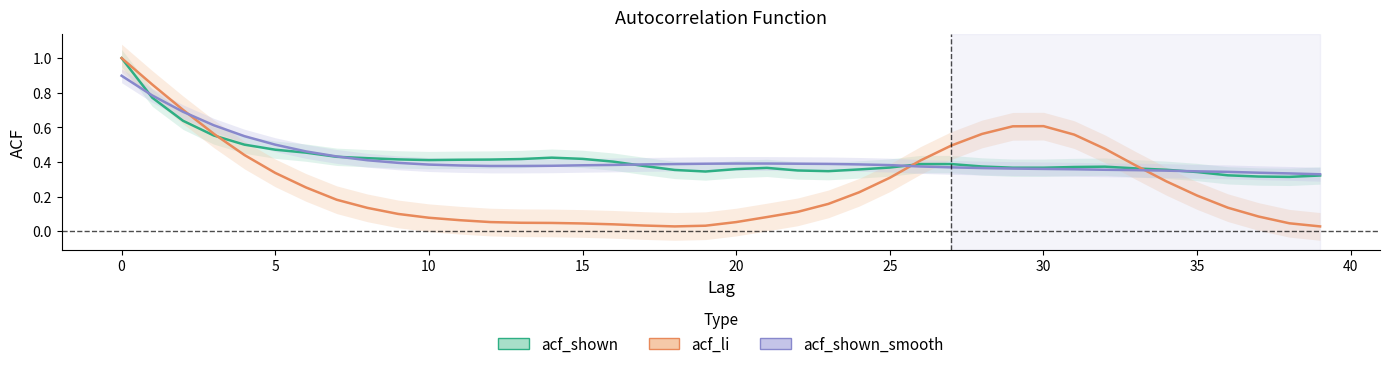

What are all the series names shown in the legend?

acf_shown, acf_li, acf_shown_smooth